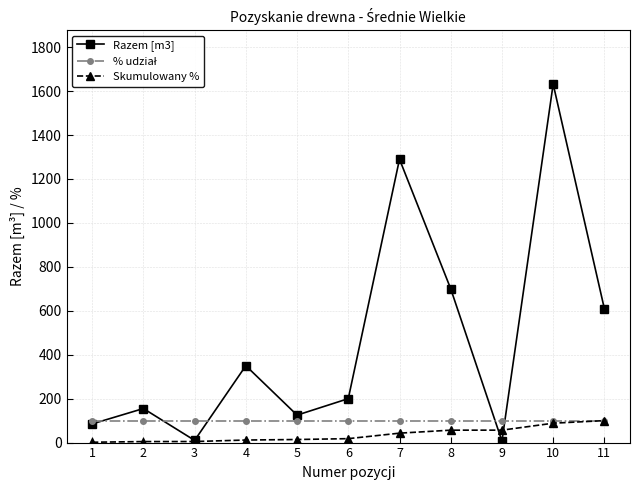

The Skumulowany % series shows 11.6 at 4. True or false?

True